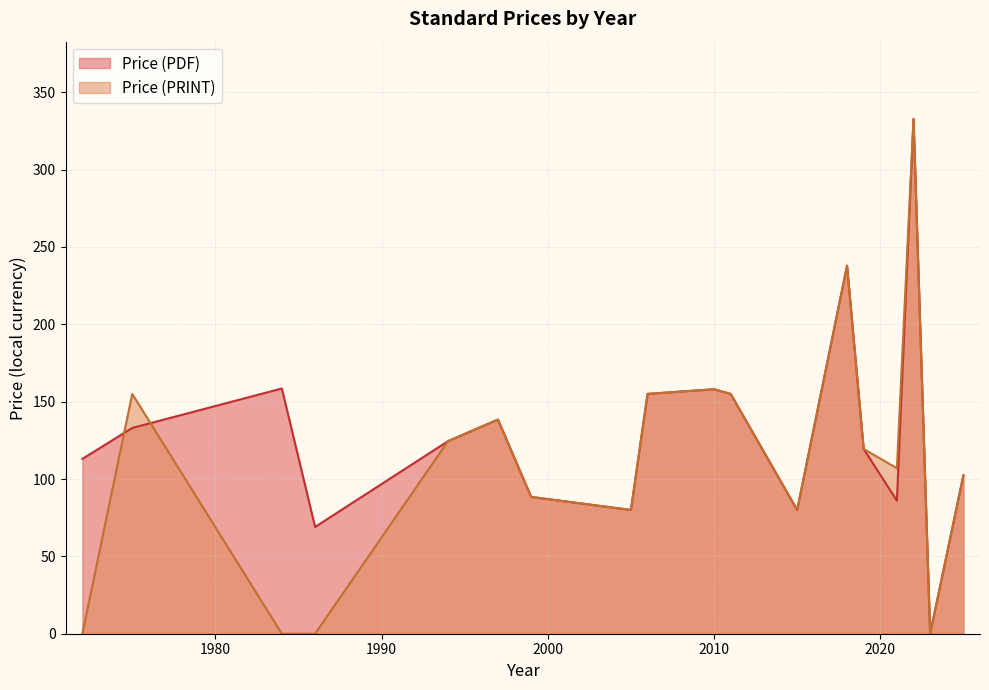

What is the highest value of the Price (PDF) series?

332.8